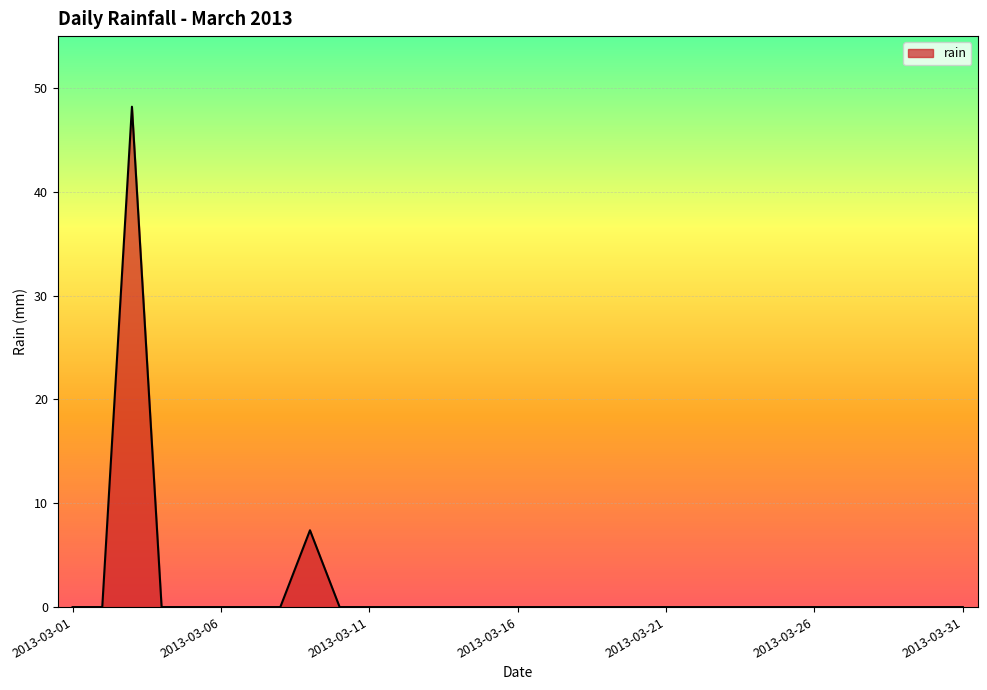

What is the difference between the maximum and minimum values?

48.2